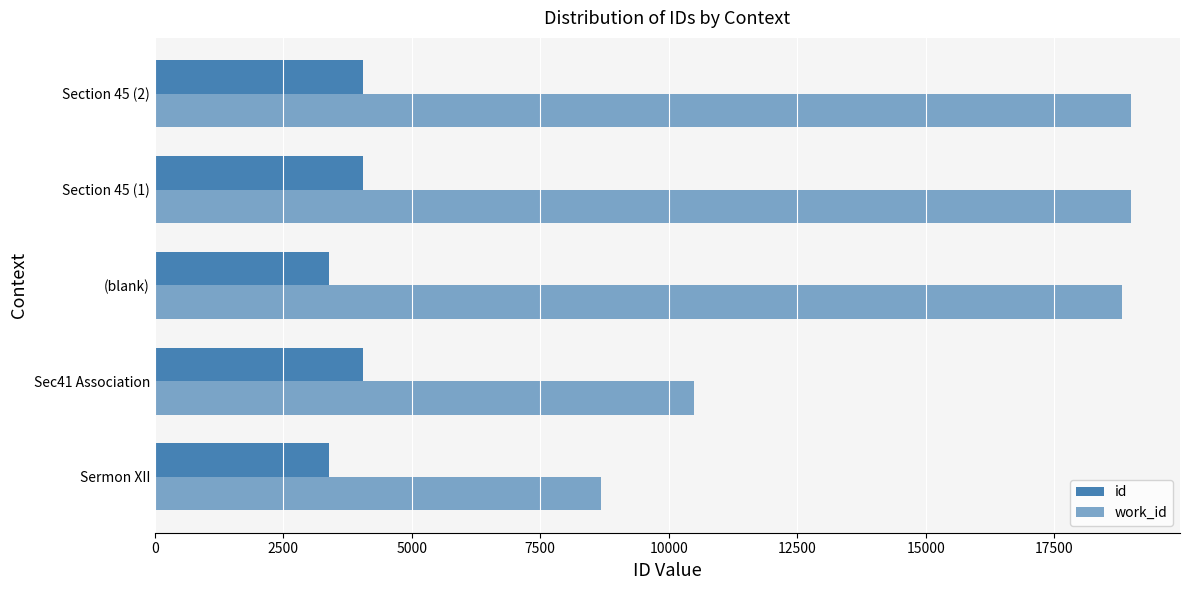

Count the number of data series in this chart.

2